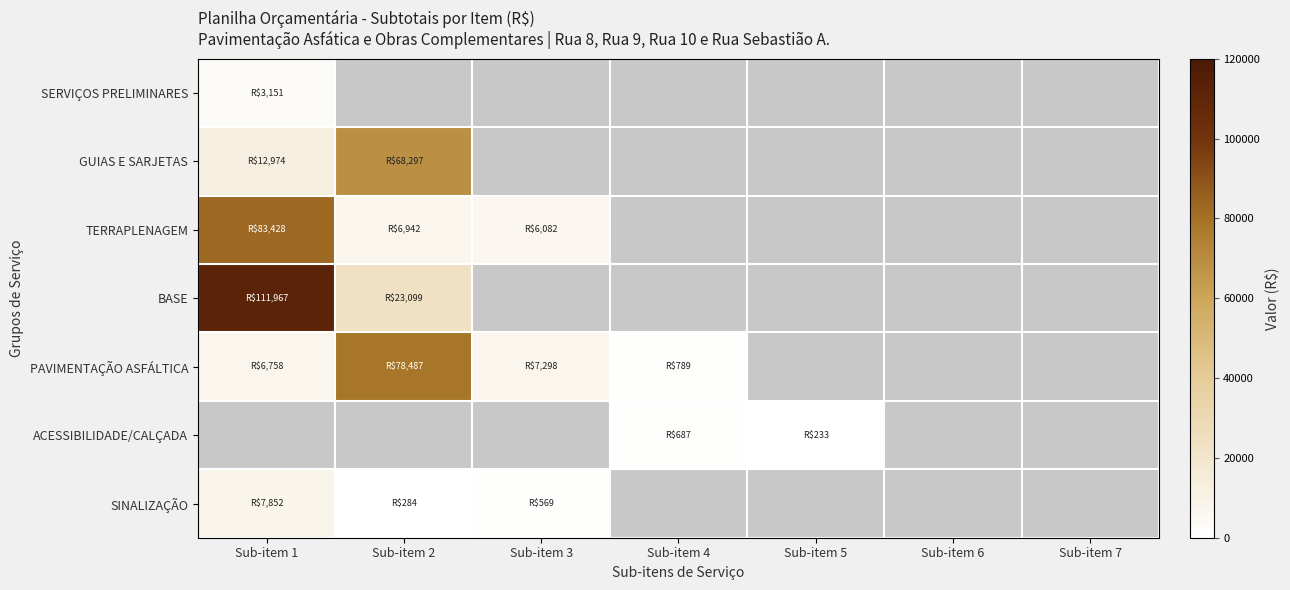

How many values in PAVIMENTAÇÃO ASFÁLTICA are above zero?

4